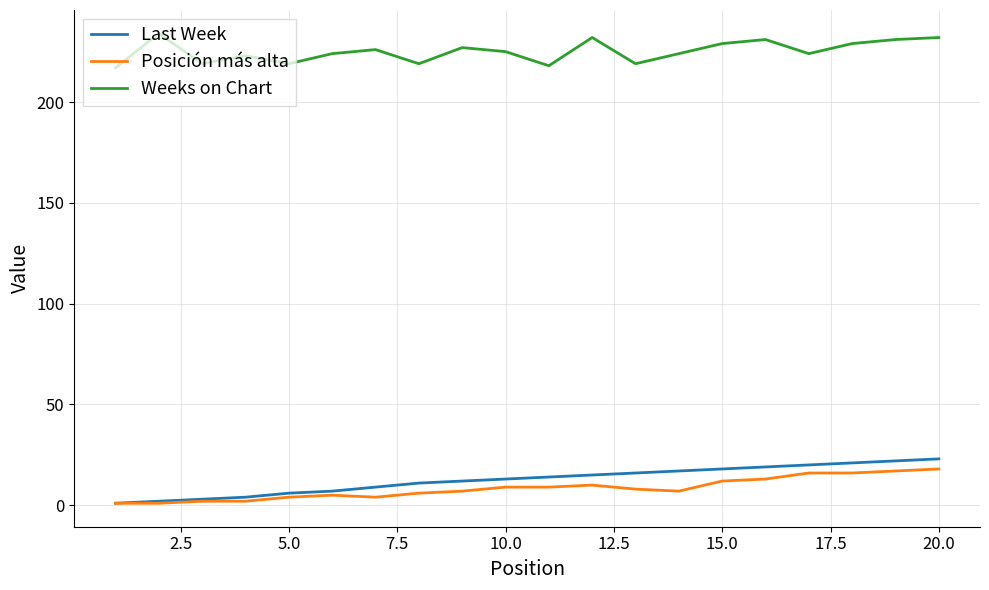

How many lines are shown in the chart?

3